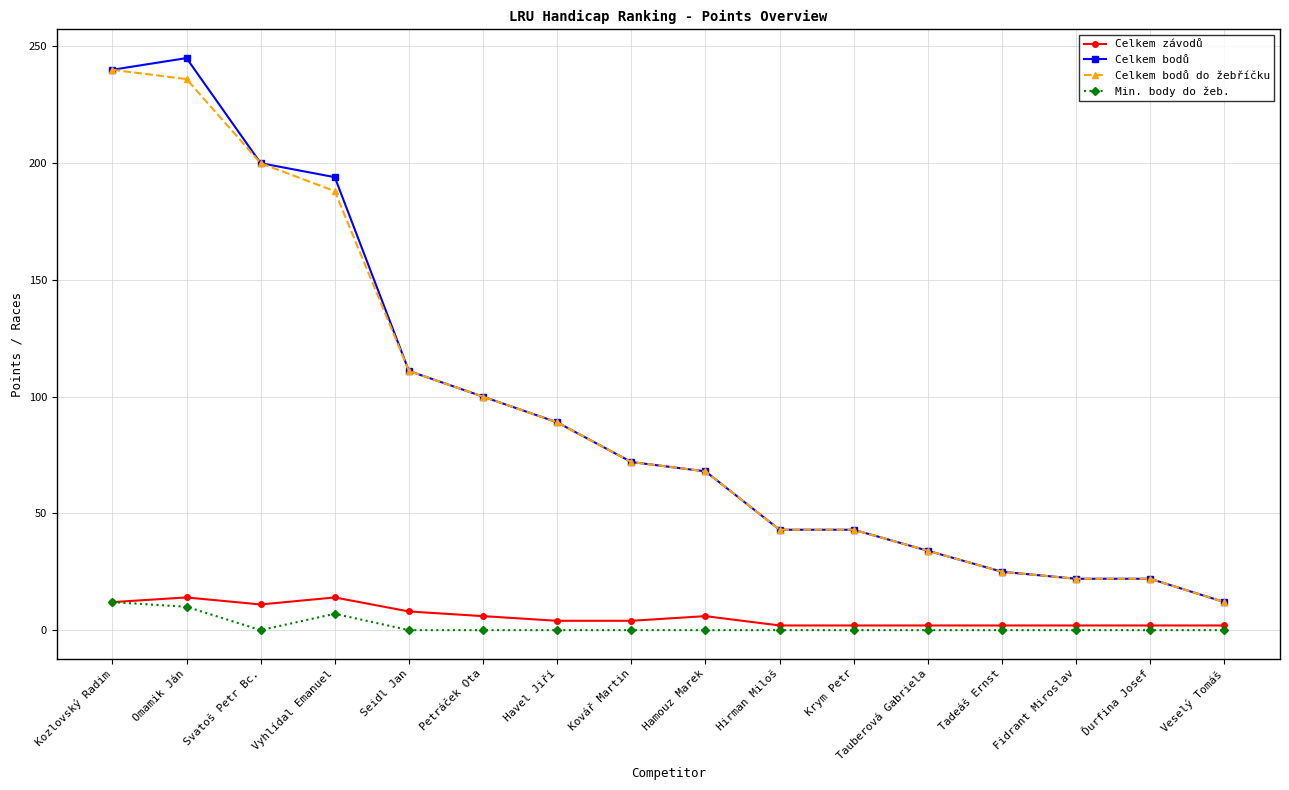

What is the greatest value displayed?

245